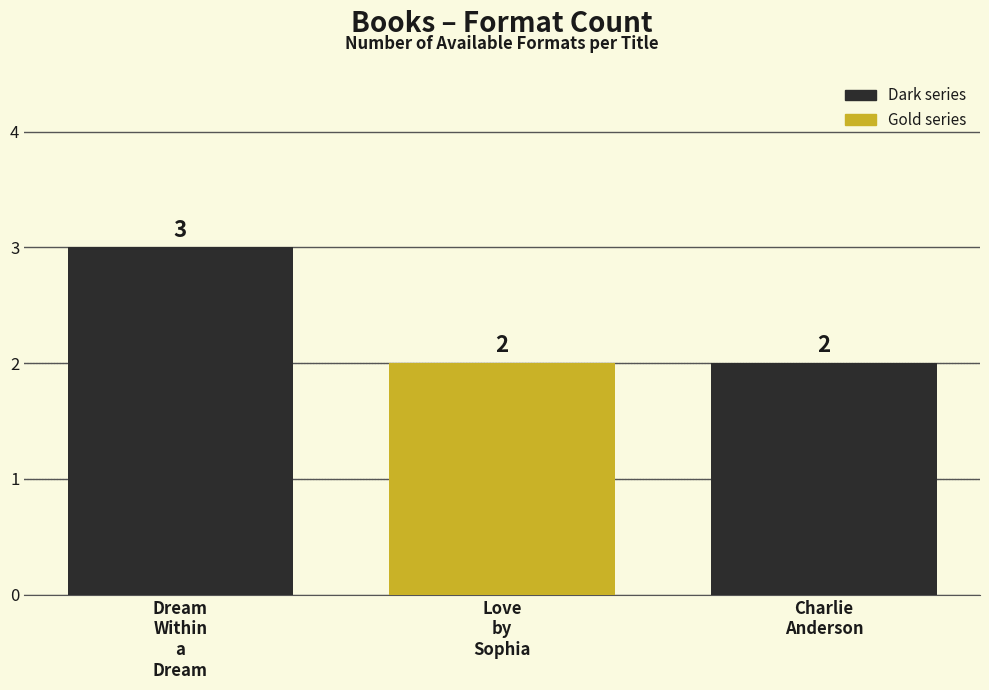

What is the difference between the maximum and minimum values?

1